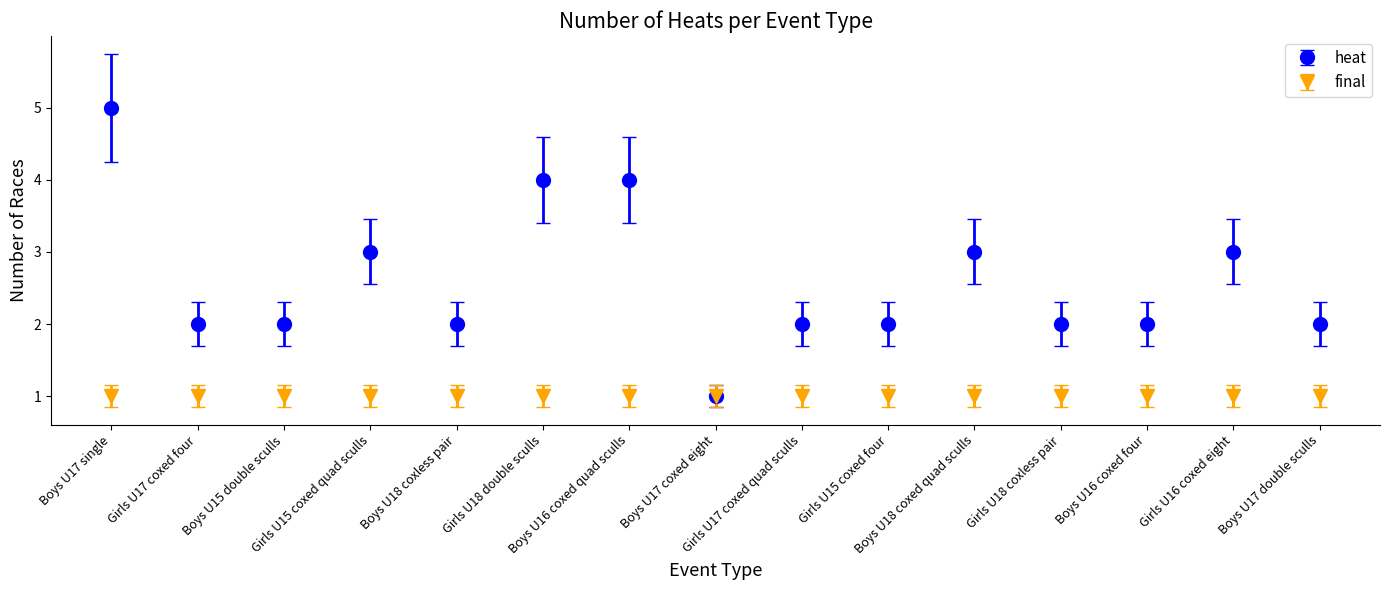

Which series has the largest total across all categories?

heat